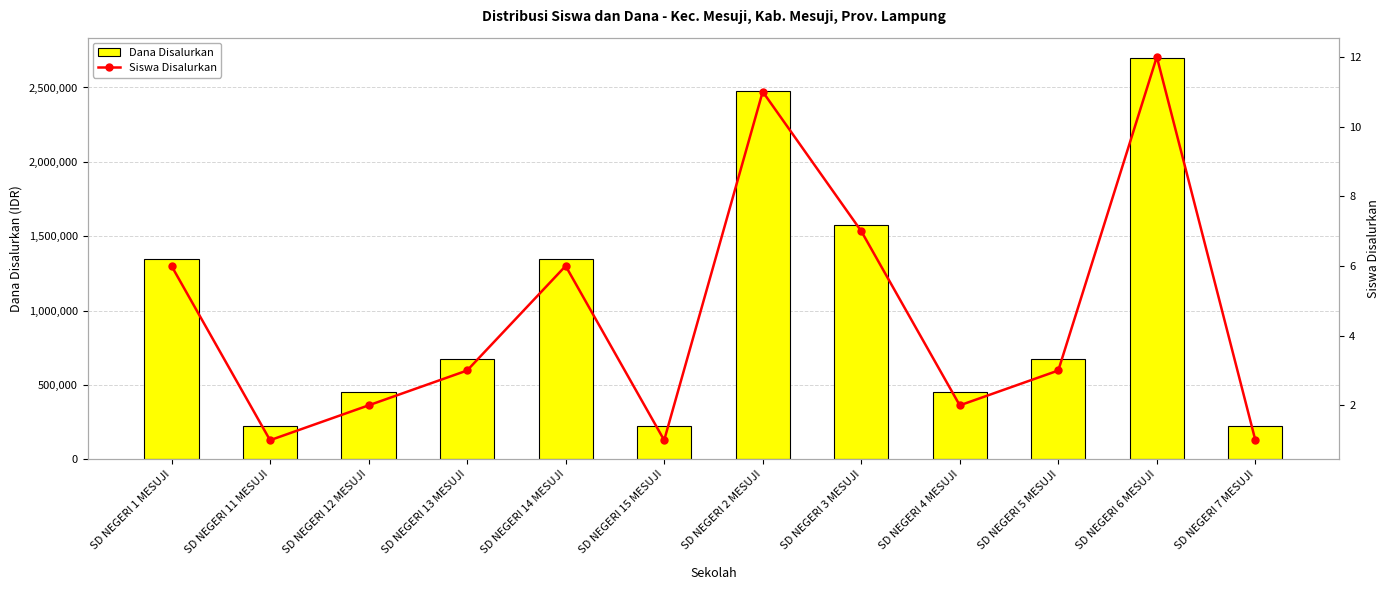

Reading right to left, what are all the values shown in this chart?

Dana Disalurkan: SD NEGERI 7 MESUJI=225000	SD NEGERI 6 MESUJI=2700000	SD NEGERI 5 MESUJI=675000	SD NEGERI 4 MESUJI=450000	SD NEGERI 3 MESUJI=1575000	SD NEGERI 2 MESUJI=2475000	SD NEGERI 15 MESUJI=225000	SD NEGERI 14 MESUJI=1350000	SD NEGERI 13 MESUJI=675000	SD NEGERI 12 MESUJI=450000	SD NEGERI 11 MESUJI=225000	SD NEGERI 1 MESUJI=1350000
Siswa Disalurkan: SD NEGERI 7 MESUJI=1	SD NEGERI 6 MESUJI=12	SD NEGERI 5 MESUJI=3	SD NEGERI 4 MESUJI=2	SD NEGERI 3 MESUJI=7	SD NEGERI 2 MESUJI=11	SD NEGERI 15 MESUJI=1	SD NEGERI 14 MESUJI=6	SD NEGERI 13 MESUJI=3	SD NEGERI 12 MESUJI=2	SD NEGERI 11 MESUJI=1	SD NEGERI 1 MESUJI=6